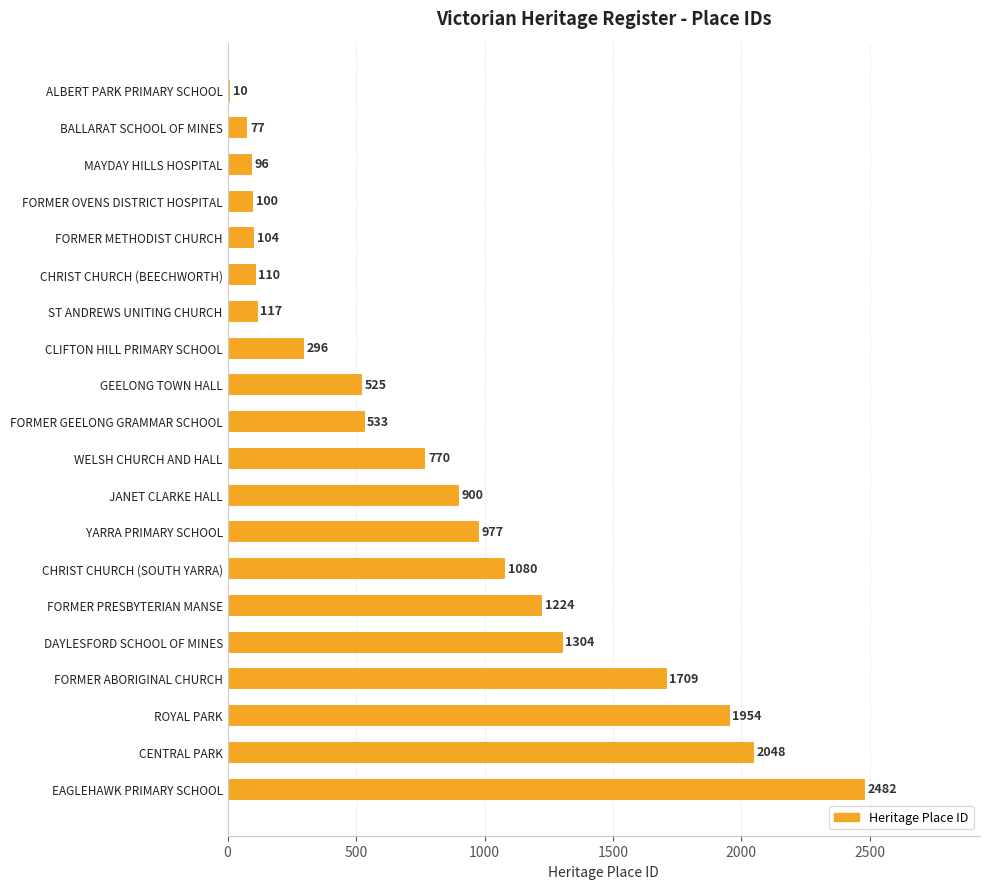

List the labels in order of value, smallest first.

ALBERT PARK PRIMARY SCHOOL, BALLARAT SCHOOL OF MINES, MAYDAY HILLS HOSPITAL, FORMER OVENS DISTRICT HOSPITAL, FORMER METHODIST CHURCH, CHRIST CHURCH (BEECHWORTH), ST ANDREWS UNITING CHURCH, CLIFTON HILL PRIMARY SCHOOL, GEELONG TOWN HALL, FORMER GEELONG GRAMMAR SCHOOL, WELSH CHURCH AND HALL, JANET CLARKE HALL, YARRA PRIMARY SCHOOL, CHRIST CHURCH (SOUTH YARRA), FORMER PRESBYTERIAN MANSE, DAYLESFORD SCHOOL OF MINES, FORMER ABORIGINAL CHURCH, ROYAL PARK, CENTRAL PARK, EAGLEHAWK PRIMARY SCHOOL